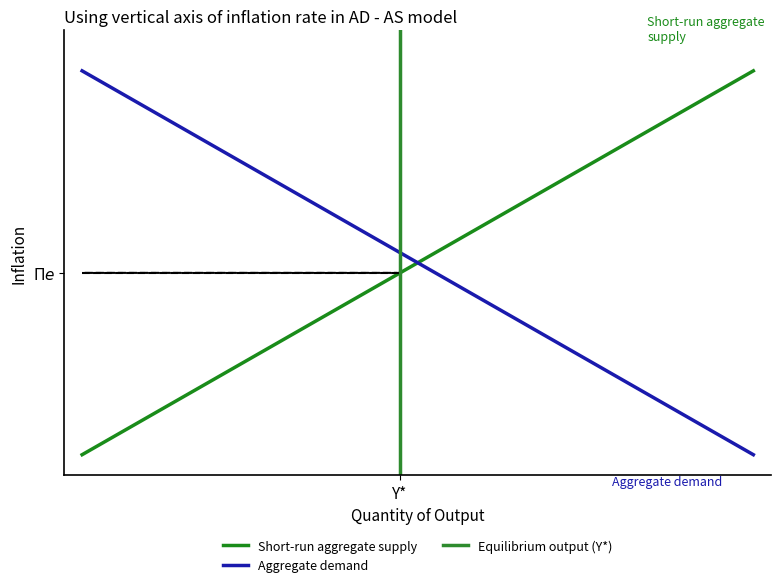

What is the value of the Aggregate Supply point at the 2nd from the left?

2